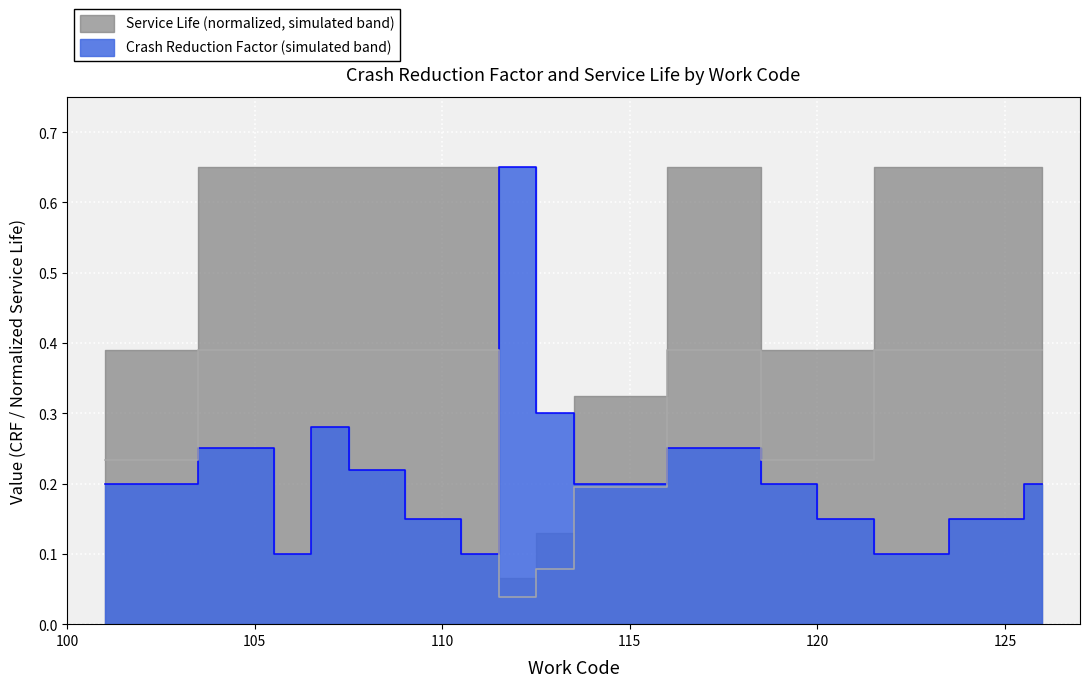

What is the sum of the Service Life values at 106 and 113?

0.5